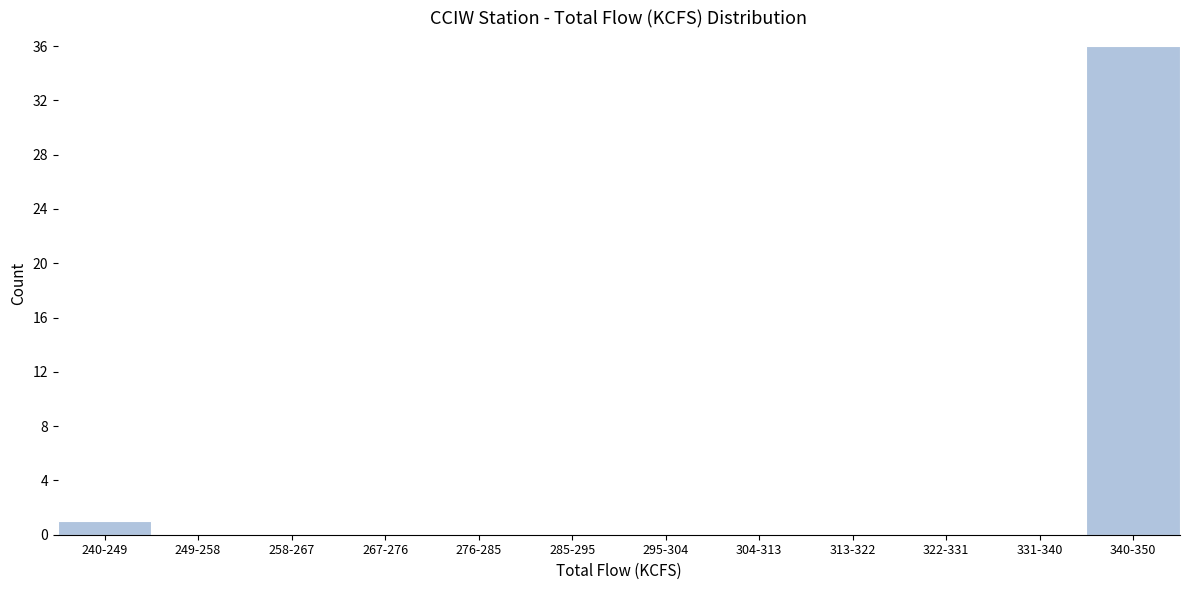

Reading left to right, list all the values displayed in this chart.

240-249=1	249-258=0	258-267=0	267-276=0	276-285=0	285-295=0	295-304=0	304-313=0	313-322=0	322-331=0	331-340=0	340-350=36